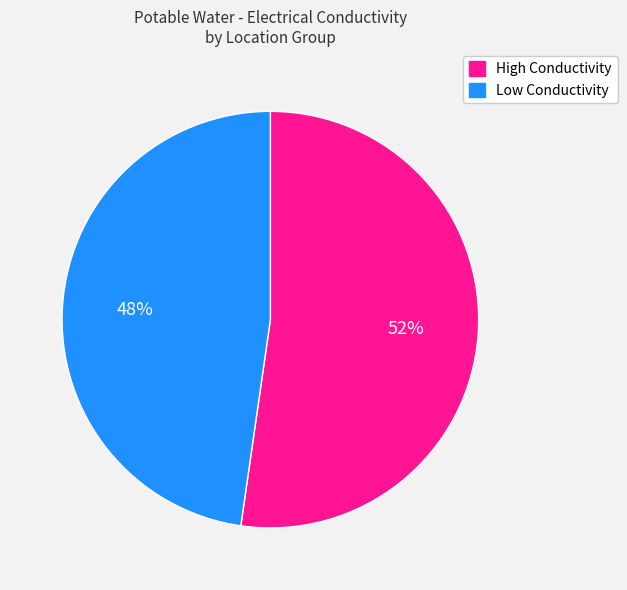

Which category has the smallest portion of the pie?

Low Conductivity